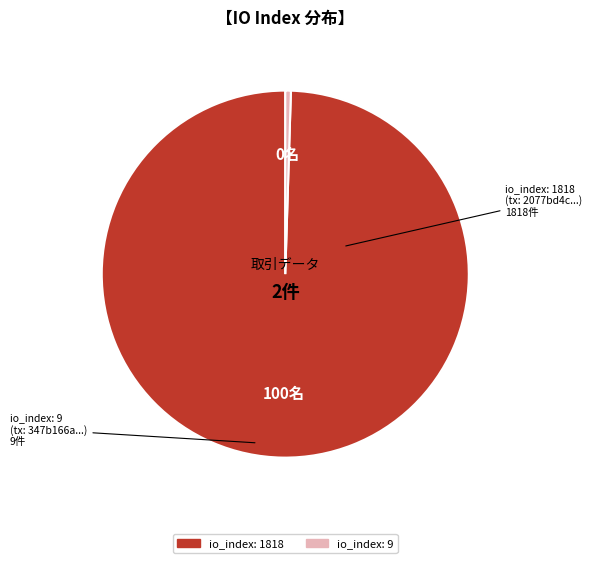

Do io_index: 1818 and io_index: 9 together represent more than half of the pie?

Yes